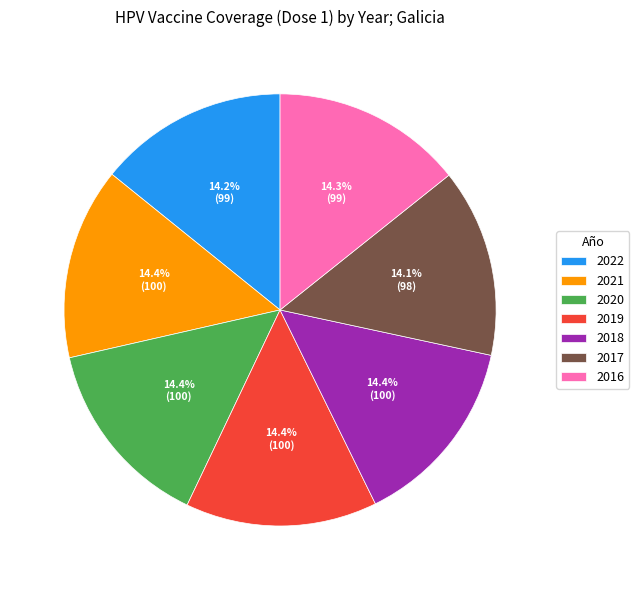

What percentage is the 2021 slice, to the nearest percent?

14%